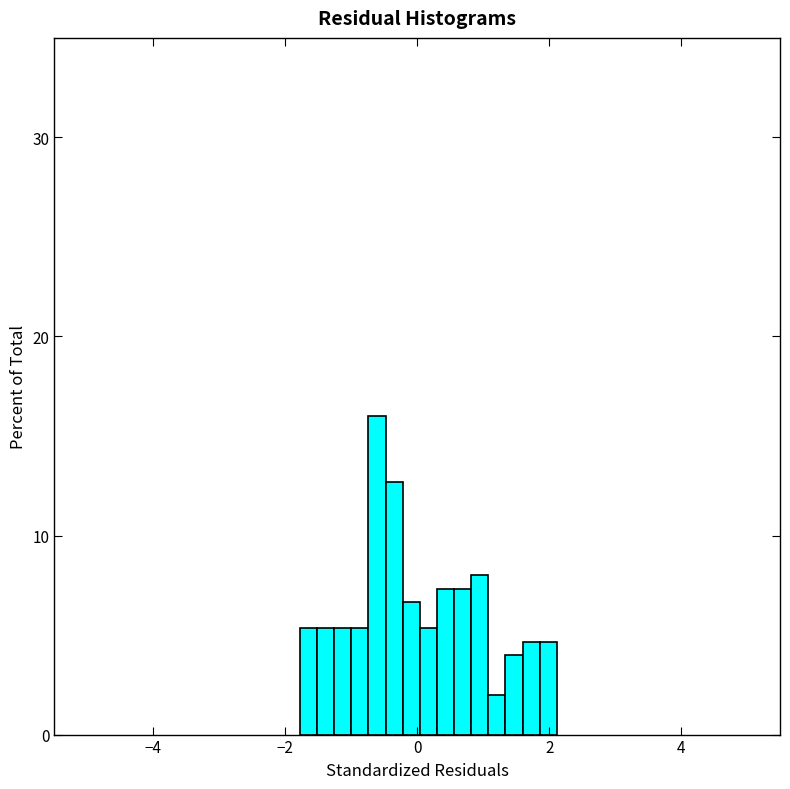

Around what value on the x-axis is the tallest bar? Give the approximate position of its centre, as read against the axis.

-0.6